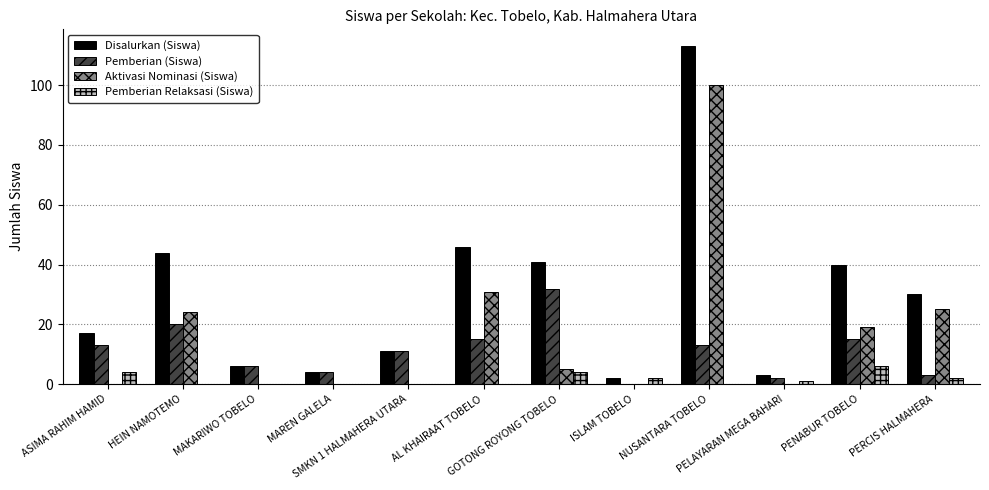

Reading left to right, list all the values displayed in this chart.

Disalurkan (Siswa): ASIMA RAHIM HAMID=17	HEIN NAMOTEMO=44	MAKARIWO TOBELO=6	MAREN GALELA=4	SMKN 1 HALMAHERA UTARA=11	AL KHAIRAAT TOBELO=46	GOTONG ROYONG TOBELO=41	ISLAM TOBELO=2	NUSANTARA TOBELO=113	PELAYARAN MEGA BAHARI=3	PENABUR TOBELO=40	PERCIS HALMAHERA=30
Pemberian (Siswa): ASIMA RAHIM HAMID=13	HEIN NAMOTEMO=20	MAKARIWO TOBELO=6	MAREN GALELA=4	SMKN 1 HALMAHERA UTARA=11	AL KHAIRAAT TOBELO=15	GOTONG ROYONG TOBELO=32	ISLAM TOBELO=0	NUSANTARA TOBELO=13	PELAYARAN MEGA BAHARI=2	PENABUR TOBELO=15	PERCIS HALMAHERA=3
Aktivasi Nominasi (Siswa): ASIMA RAHIM HAMID=0	HEIN NAMOTEMO=24	MAKARIWO TOBELO=0	MAREN GALELA=0	SMKN 1 HALMAHERA UTARA=0	AL KHAIRAAT TOBELO=31	GOTONG ROYONG TOBELO=5	ISLAM TOBELO=0	NUSANTARA TOBELO=100	PELAYARAN MEGA BAHARI=0	PENABUR TOBELO=19	PERCIS HALMAHERA=25
Pemberian Relaksasi (Siswa): ASIMA RAHIM HAMID=4	HEIN NAMOTEMO=0	MAKARIWO TOBELO=0	MAREN GALELA=0	SMKN 1 HALMAHERA UTARA=0	AL KHAIRAAT TOBELO=0	GOTONG ROYONG TOBELO=4	ISLAM TOBELO=2	NUSANTARA TOBELO=0	PELAYARAN MEGA BAHARI=1	PENABUR TOBELO=6	PERCIS HALMAHERA=2